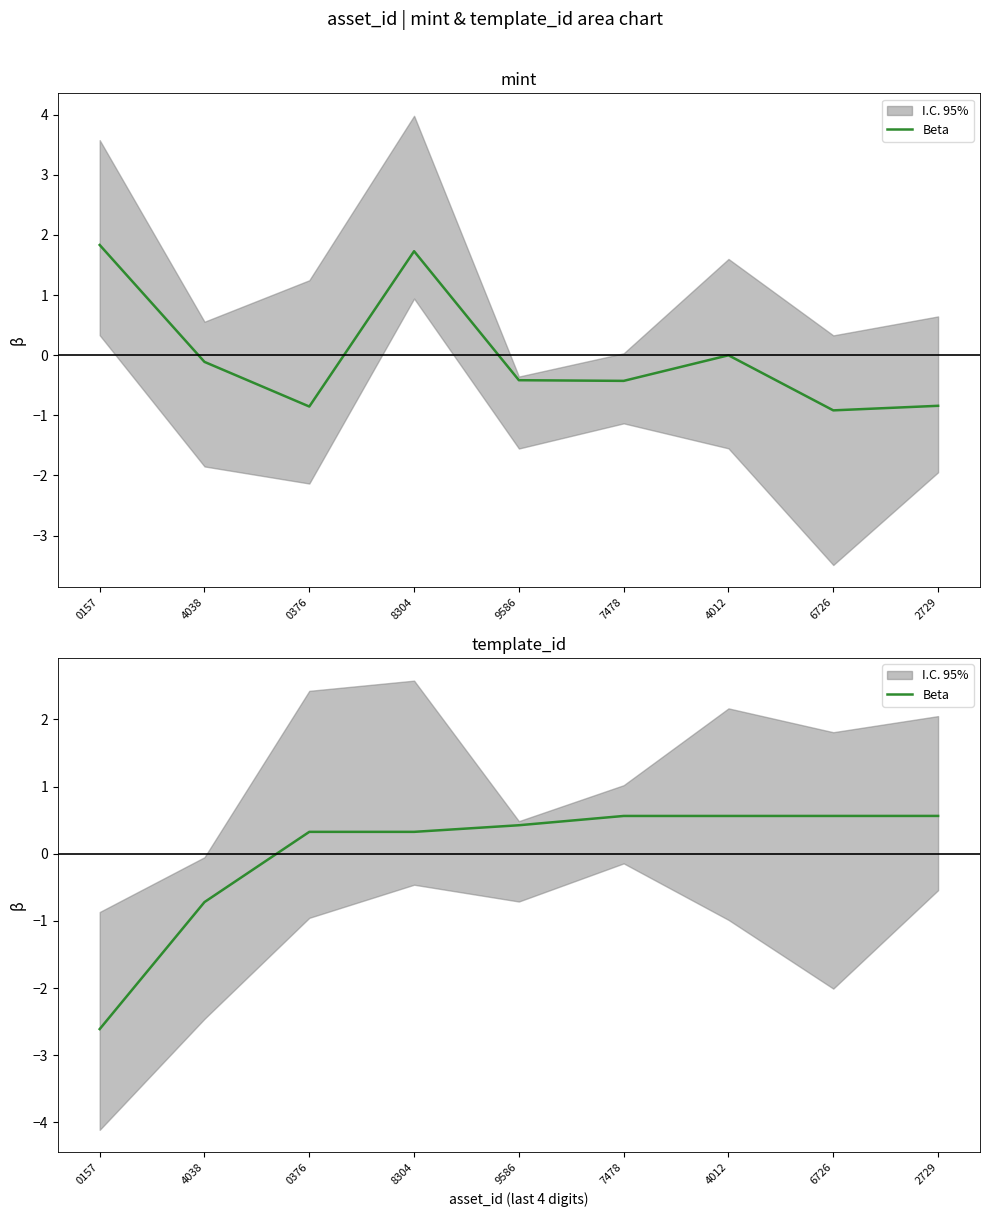

Reading right to left, extract all data points from this chart.

2729=0.6	6726=0.6	4012=0.6	7478=0.6	9586=0.4	8304=0.3	0376=0.3	4038=-0.7	0157=-2.6